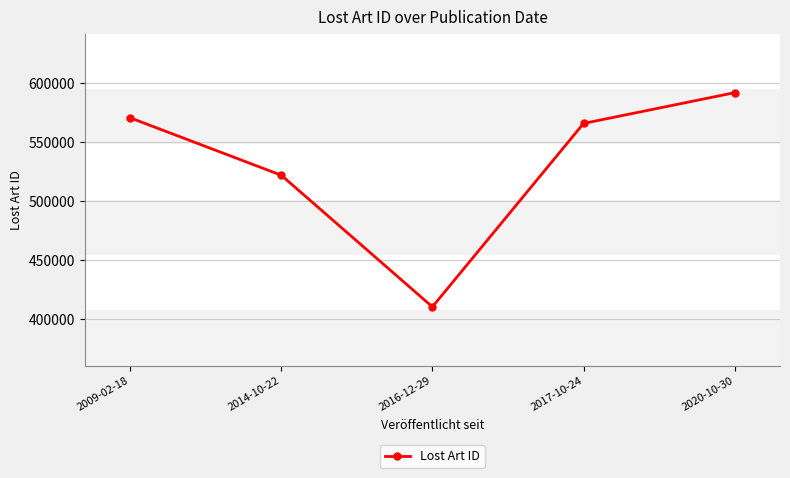

How many series are shown in this chart?

1